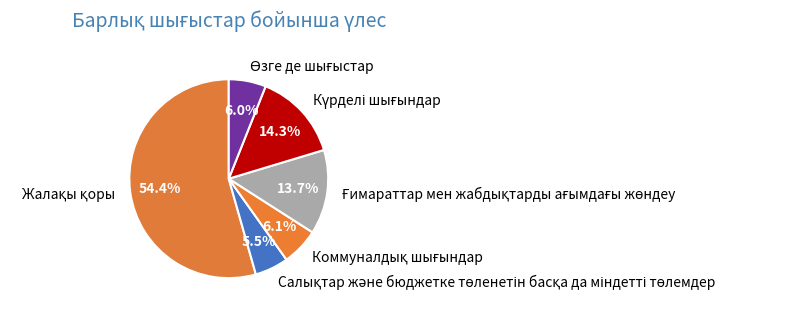

How many segments does this pie chart have?

6